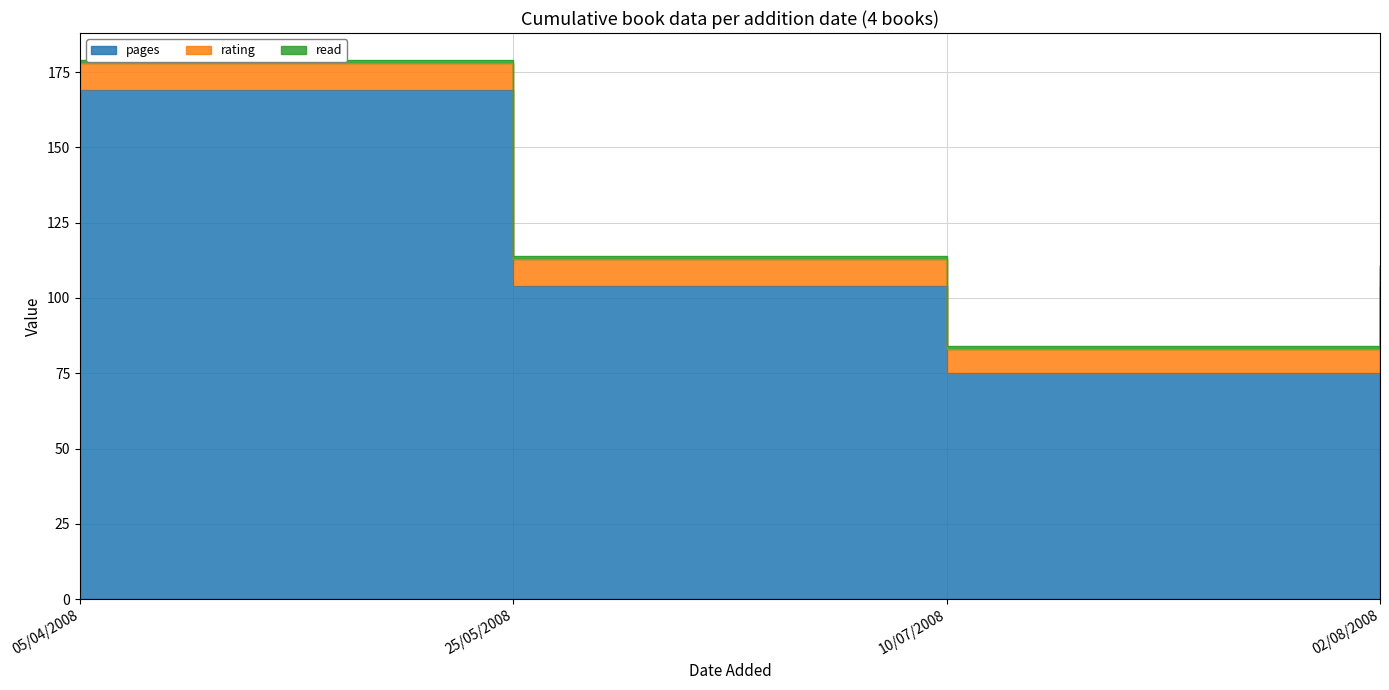

What is the difference between the highest and lowest values at 25/05/2008?

103